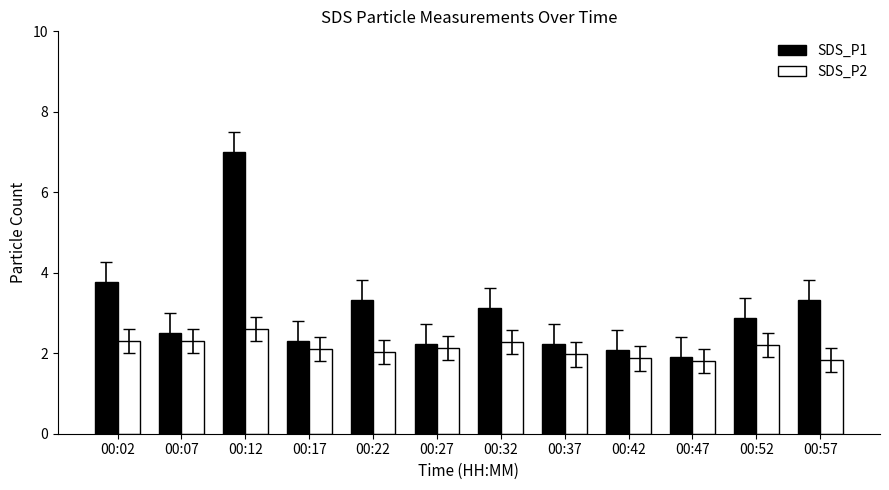

Where is SDS_P1 nearest to the value 4?

00:02